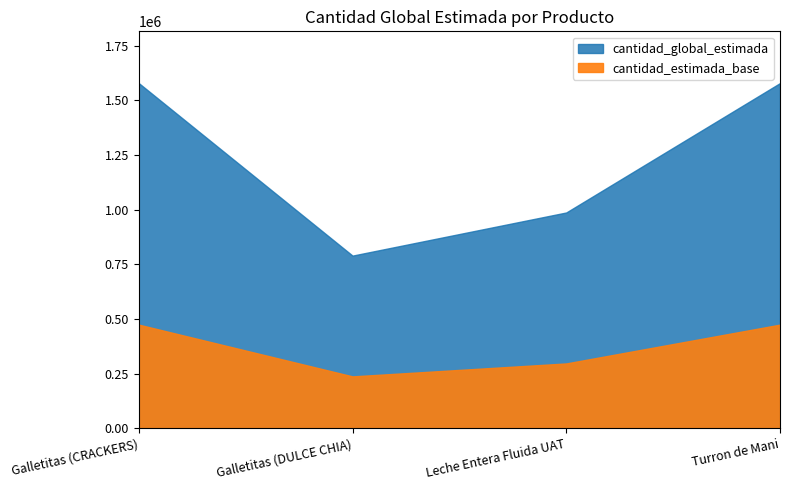

What is the smallest value displayed?

789386